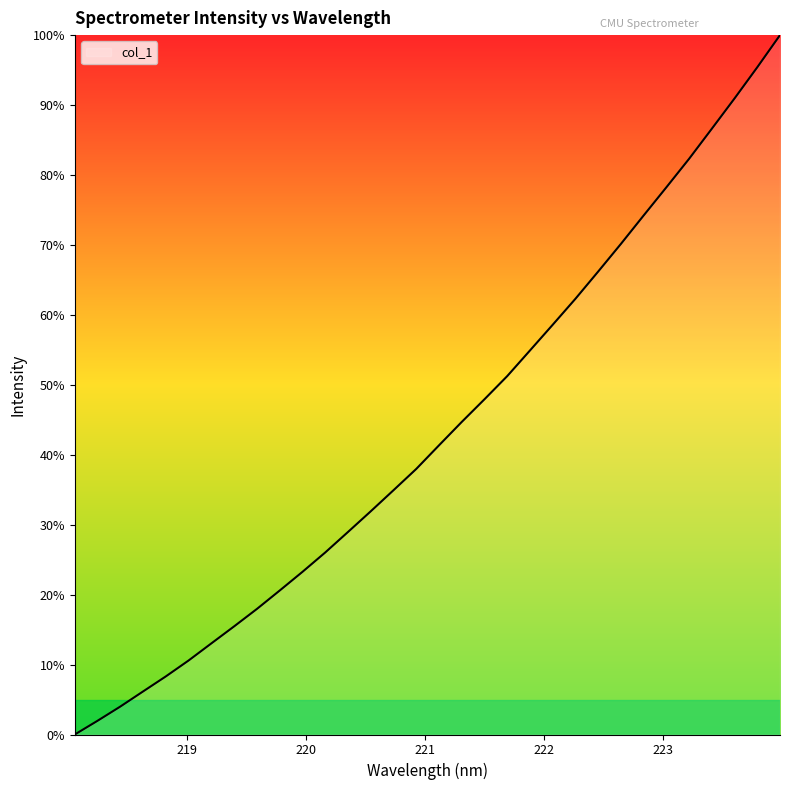

What is the difference between the maximum and minimum values?

100.0